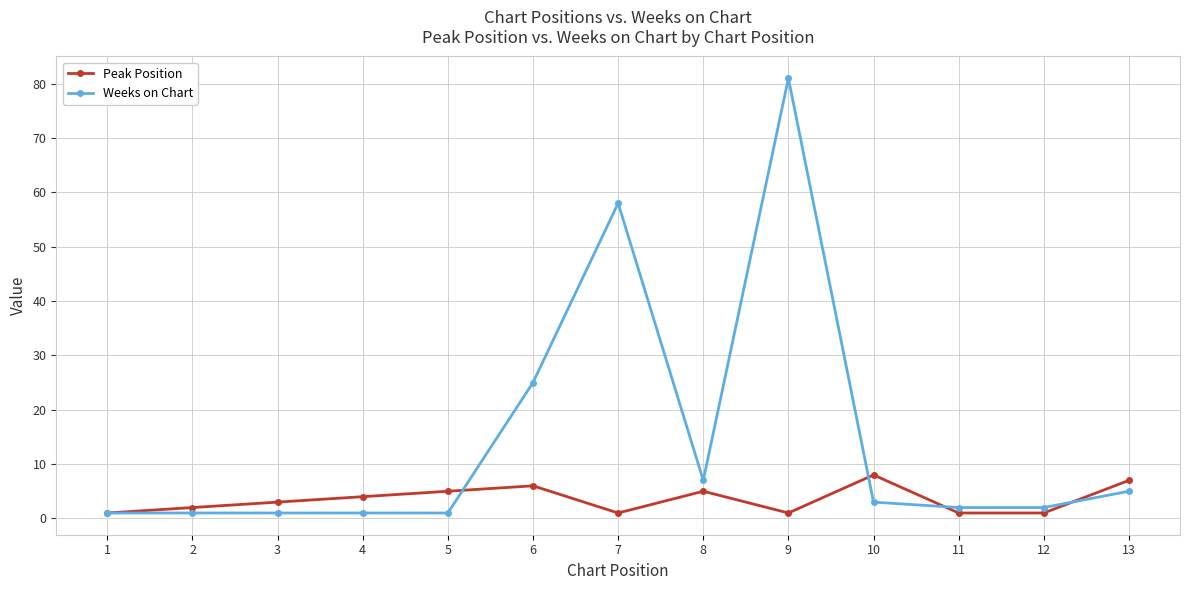

What is the maximum value shown in the chart?

81